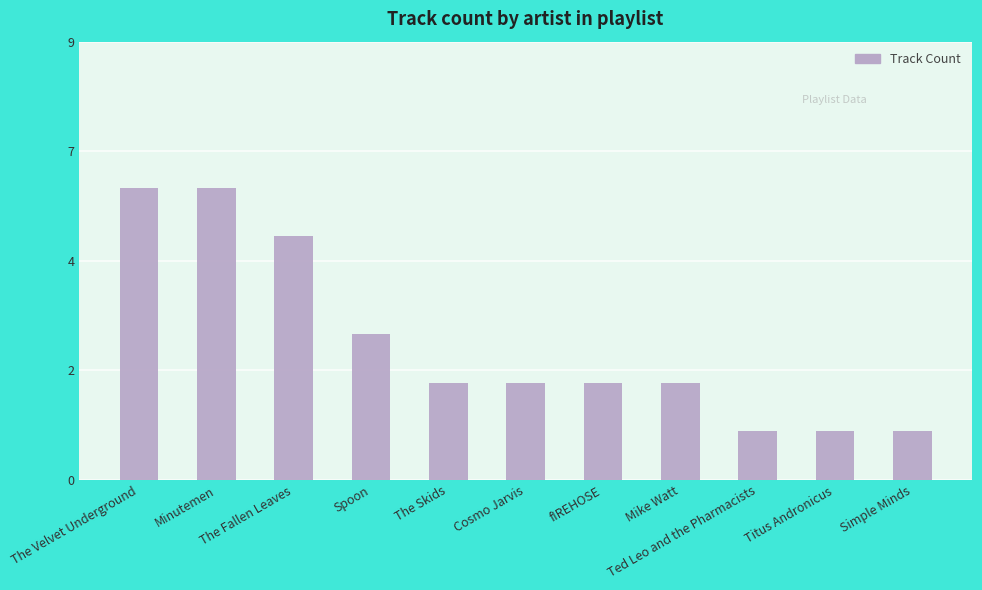

Reading right to left, extract all data points from this chart.

Simple Minds=1	Titus Andronicus=1	Ted Leo and the Pharmacists=1	Mike Watt=2	fIREHOSE=2	Cosmo Jarvis=2	The Skids=2	Spoon=3	The Fallen Leaves=5	Minutemen=6	The Velvet Underground=6